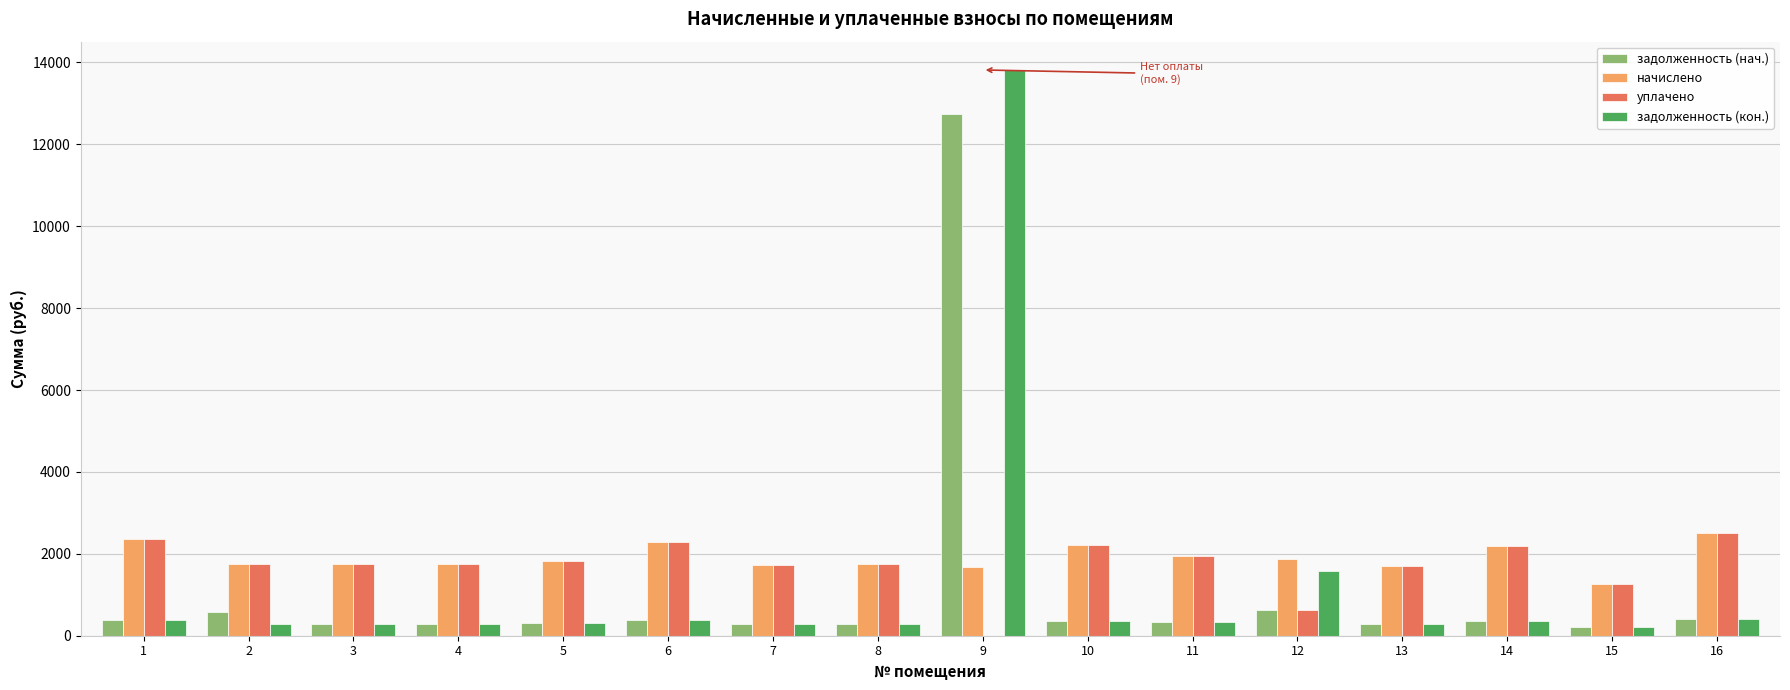

What are all the series names shown in the legend?

задолженность (нач.), начислено, уплачено, задолженность (кон.)